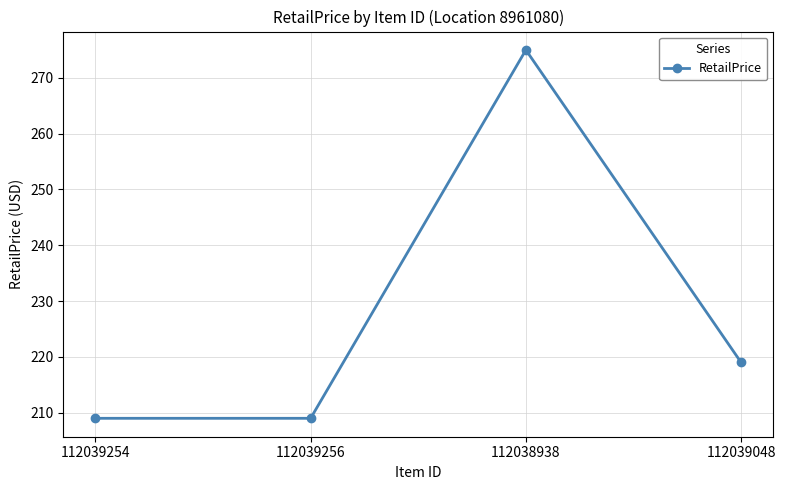

What value does the data have at 112039254?

209.0